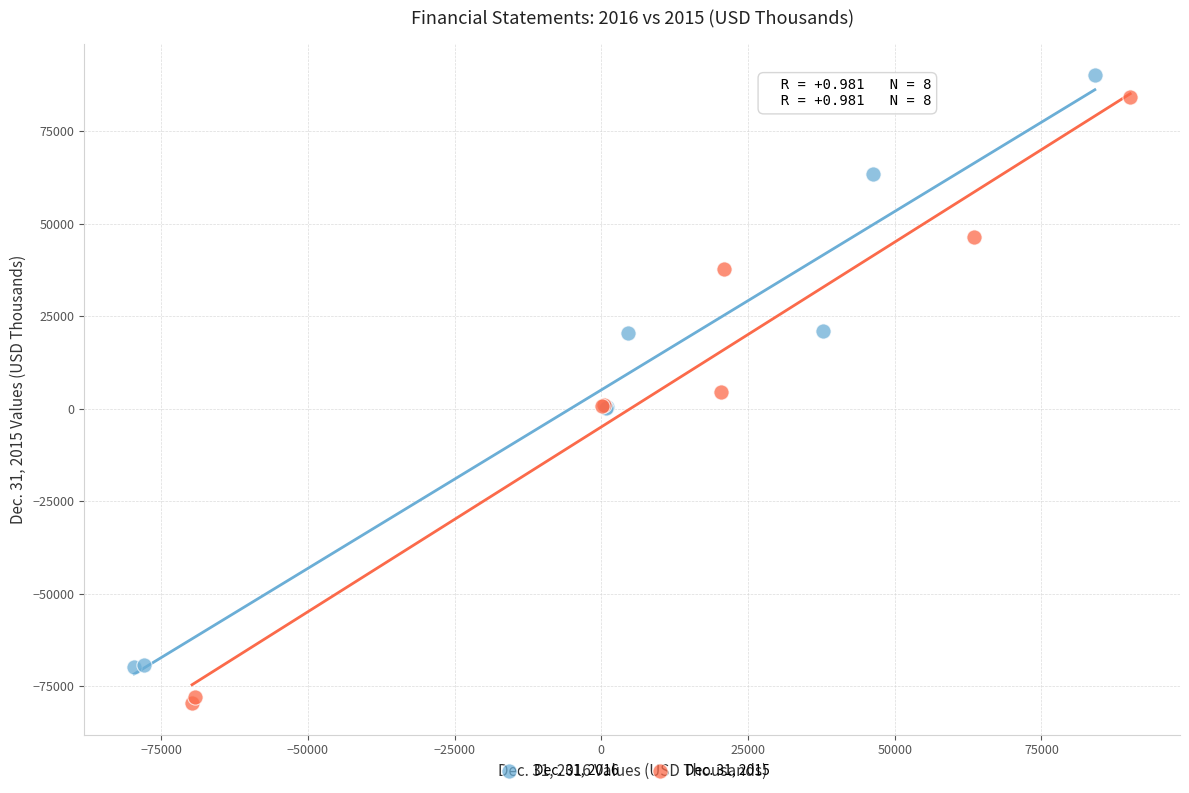

Which series has the largest Y range (max minus min)?

Dec. 31, 2015